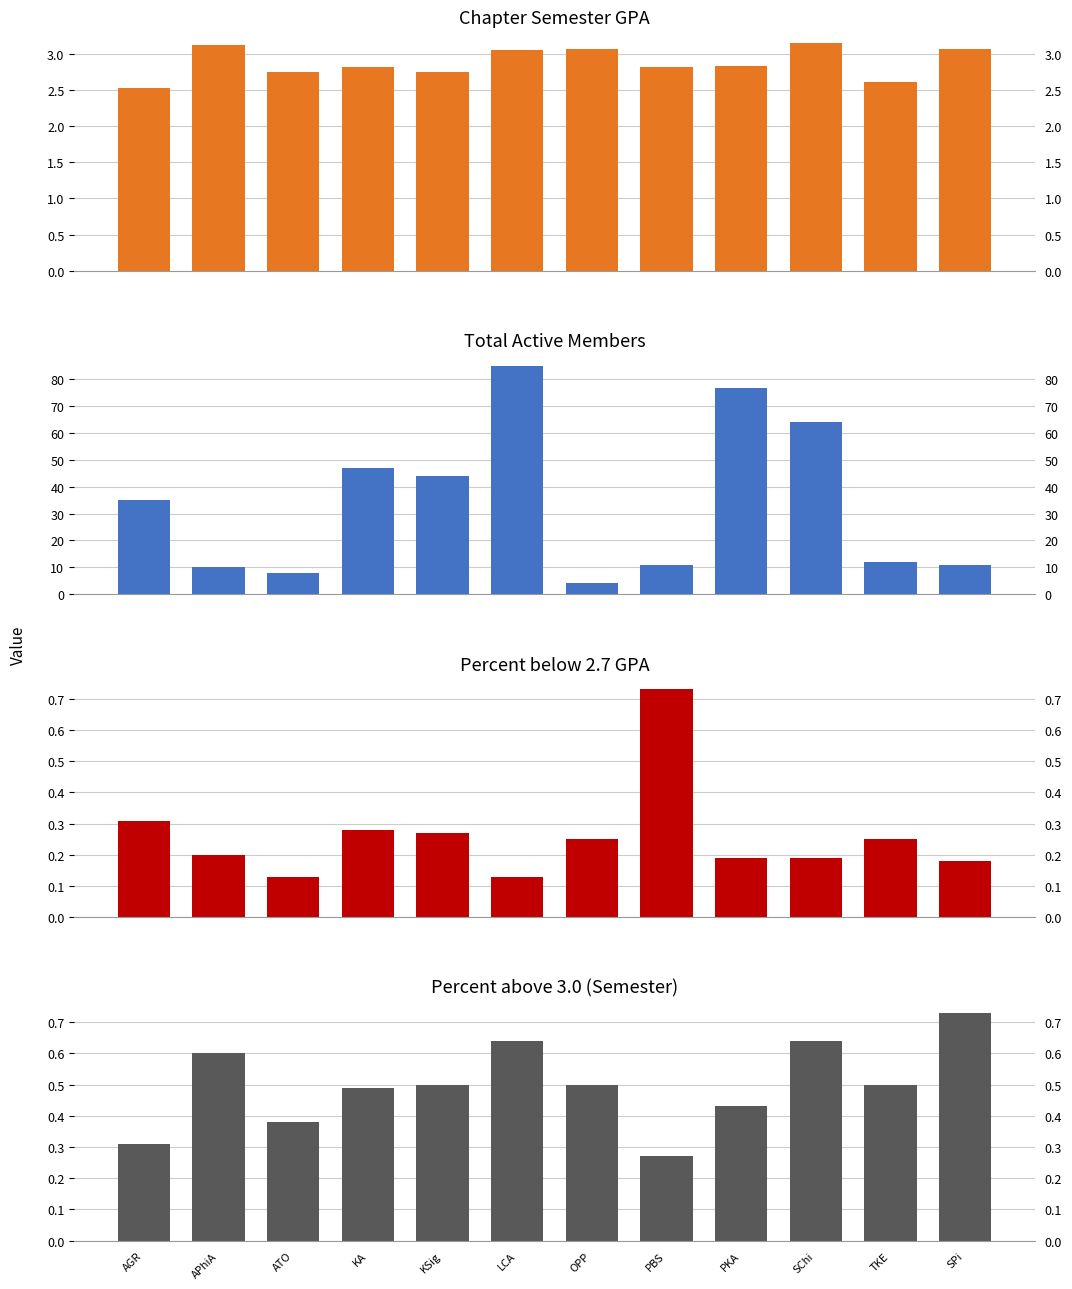

What is the sum of all Chapter Semester GPA values?

34.6